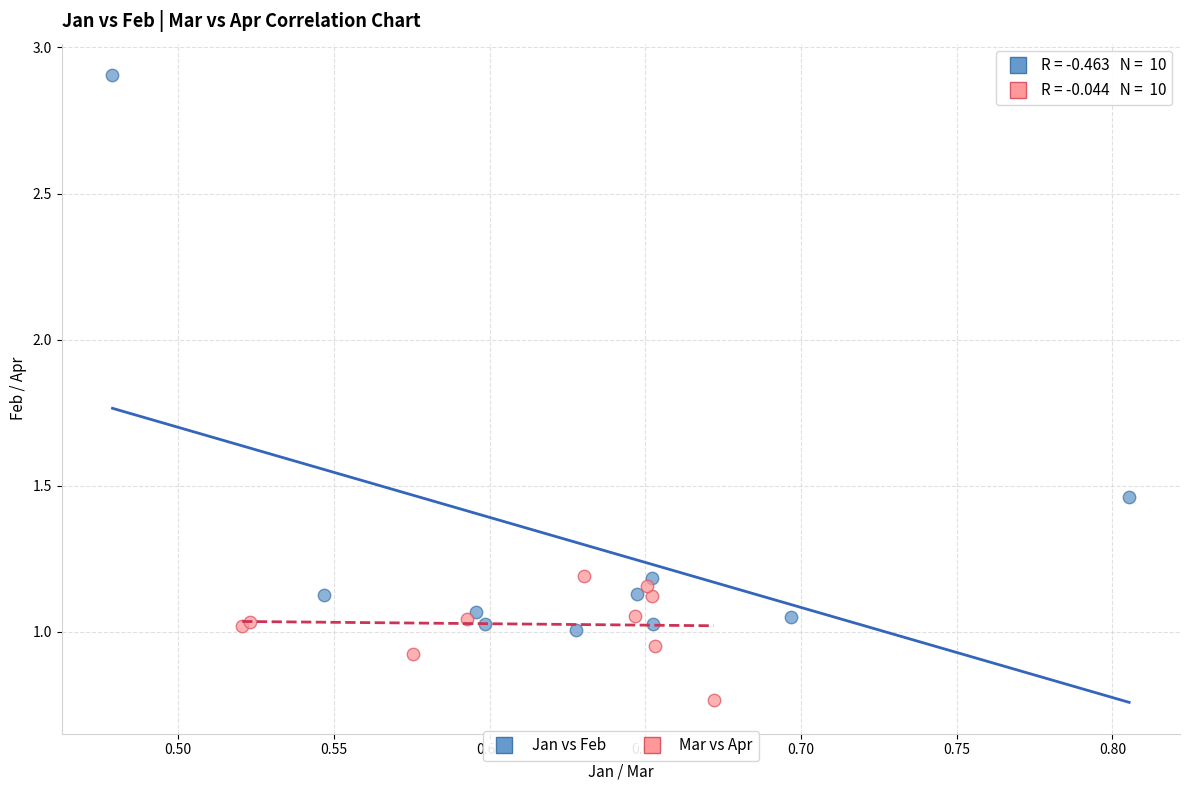

Which series reaches the minimum Y coordinate?

Mar vs Apr